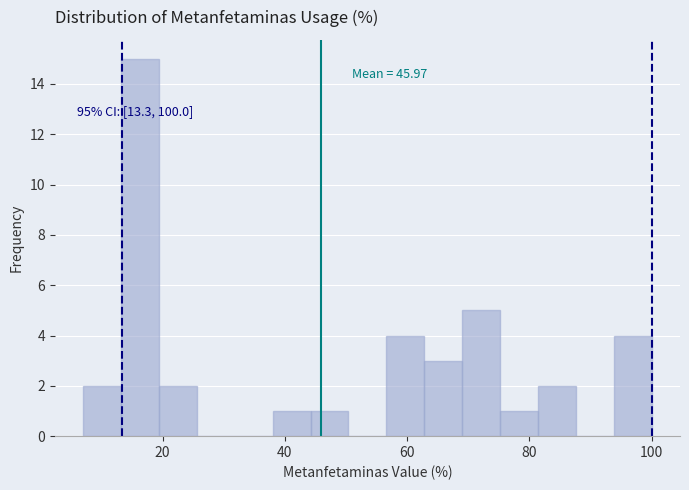

Around what value on the x-axis is the tallest bar? Give the approximate position of its centre, as read against the axis.

16